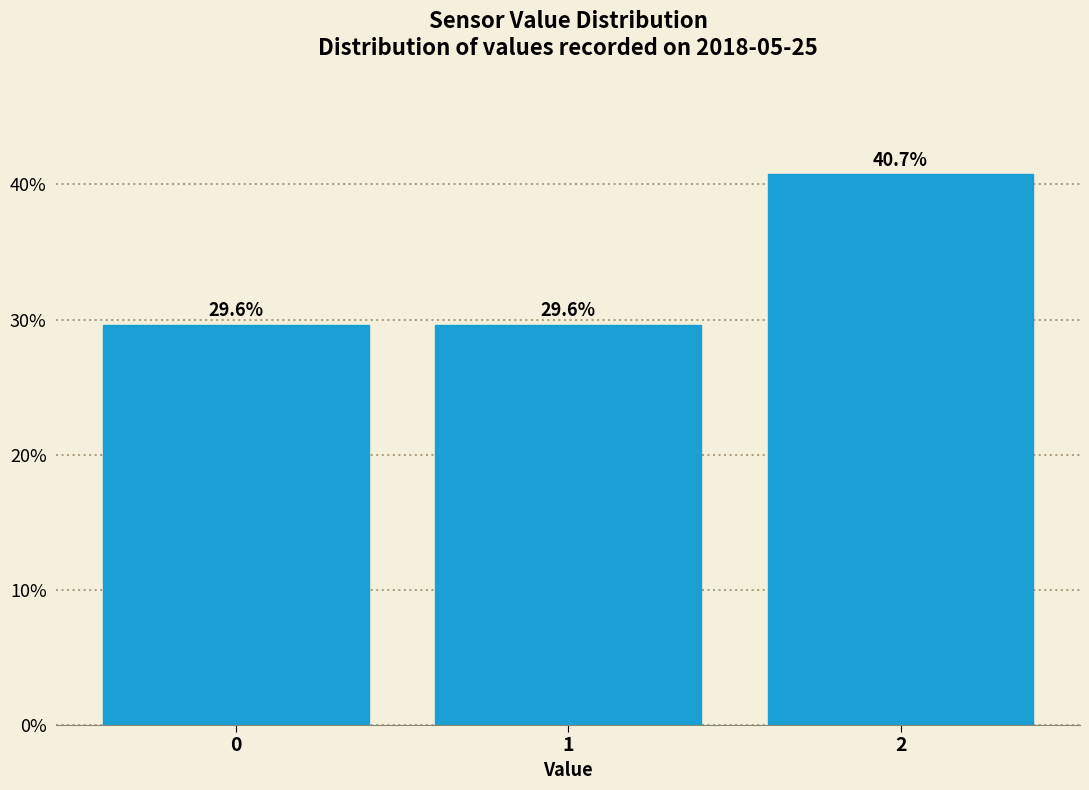

Reading left to right, list all the values displayed in this chart.

0=29.6	1=29.6	2=40.7